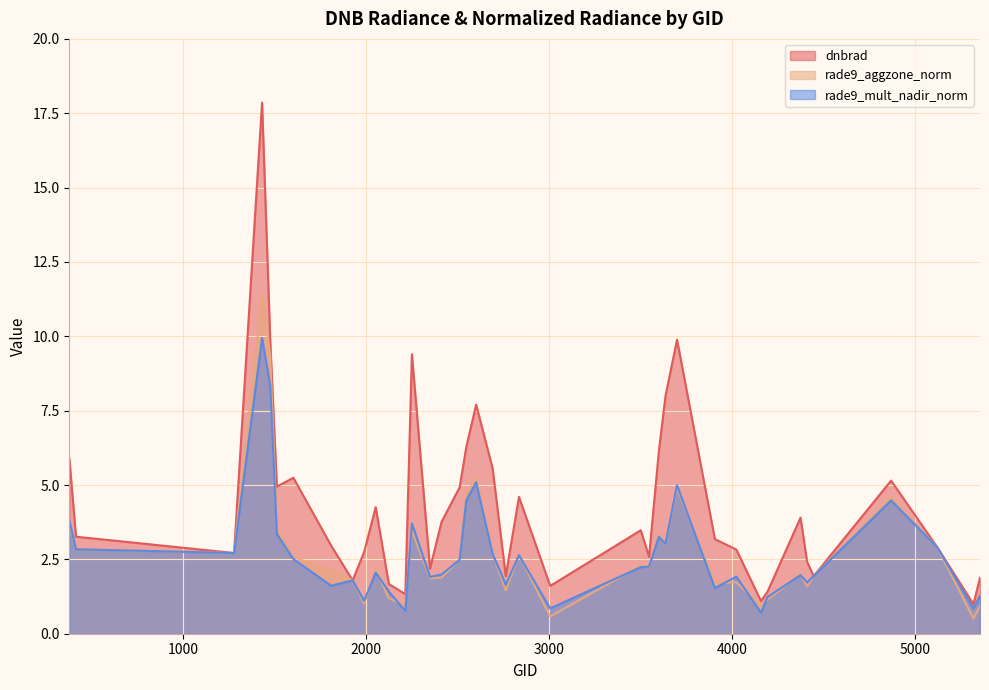

The dnbrad series shows 2.4 at 4409. True or false?

True